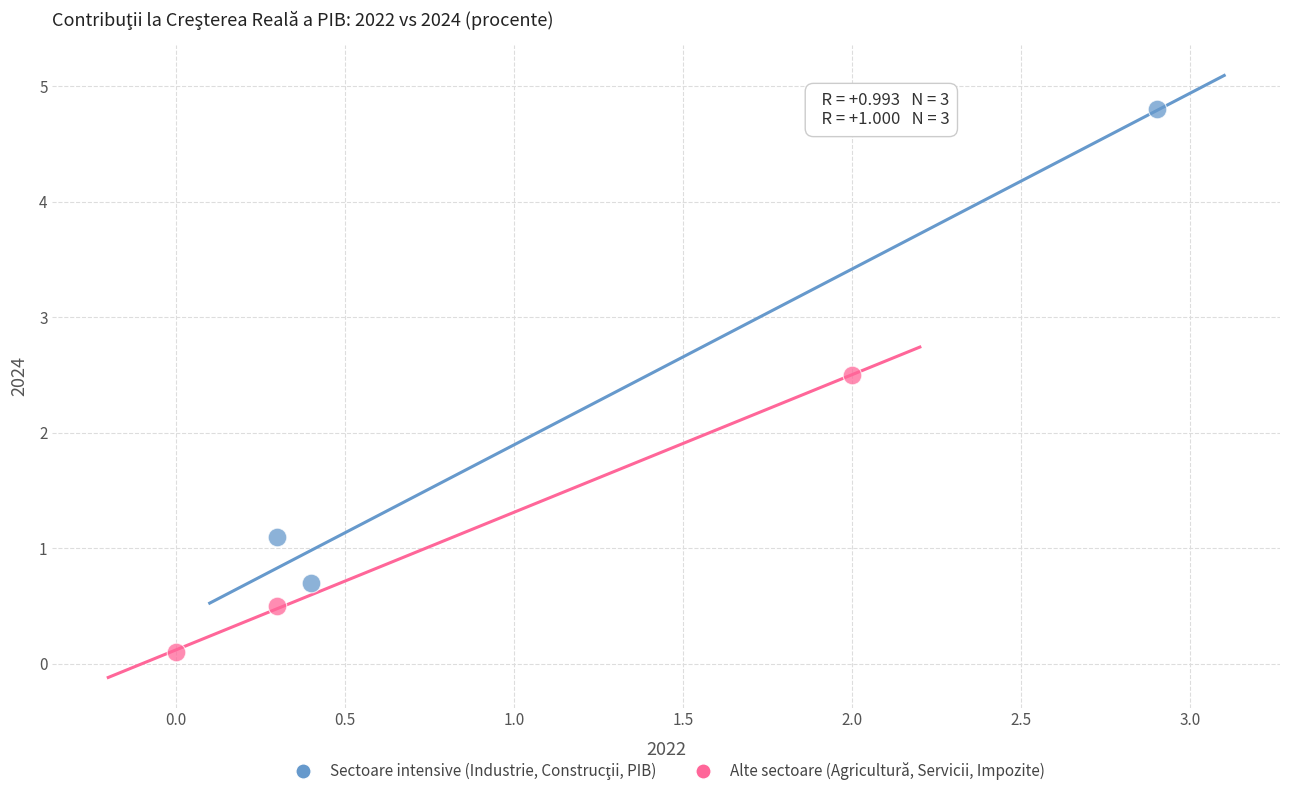

Which series contains the lowest Y value?

Alte sectoare (Agricultură, Servicii, Impozite)